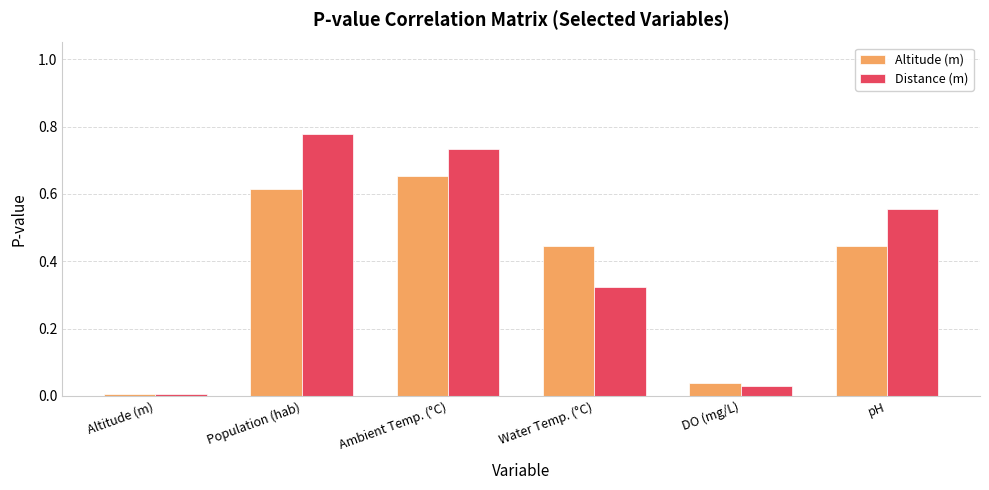

Count the number of categories in the chart.

6